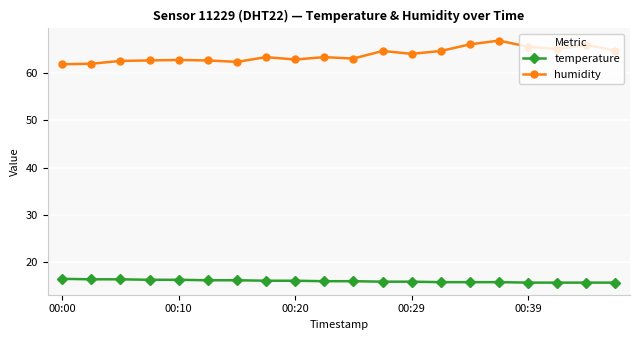

What is the maximum value shown in the chart?

66.9